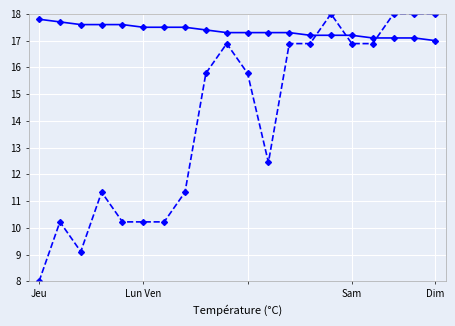

What is the greatest value displayed?

18.0